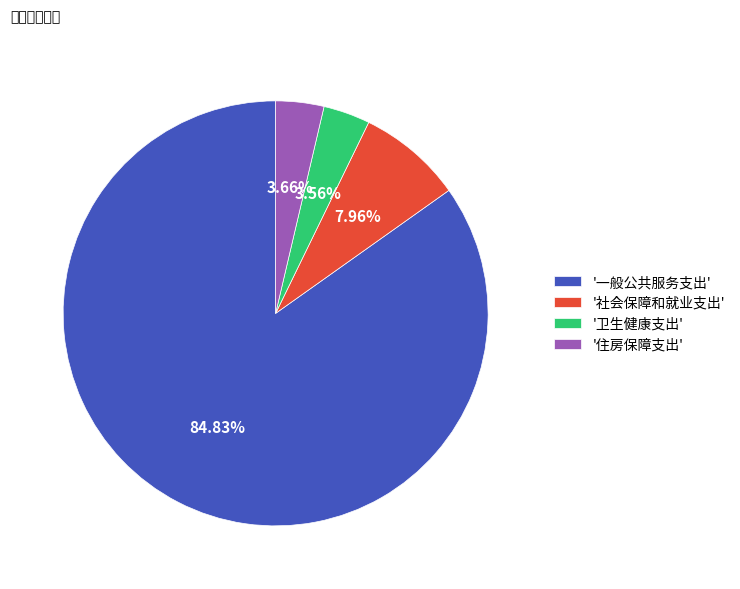

Do '住房保障支出' and '社会保障和就业支出' together represent more than half of the pie?

No